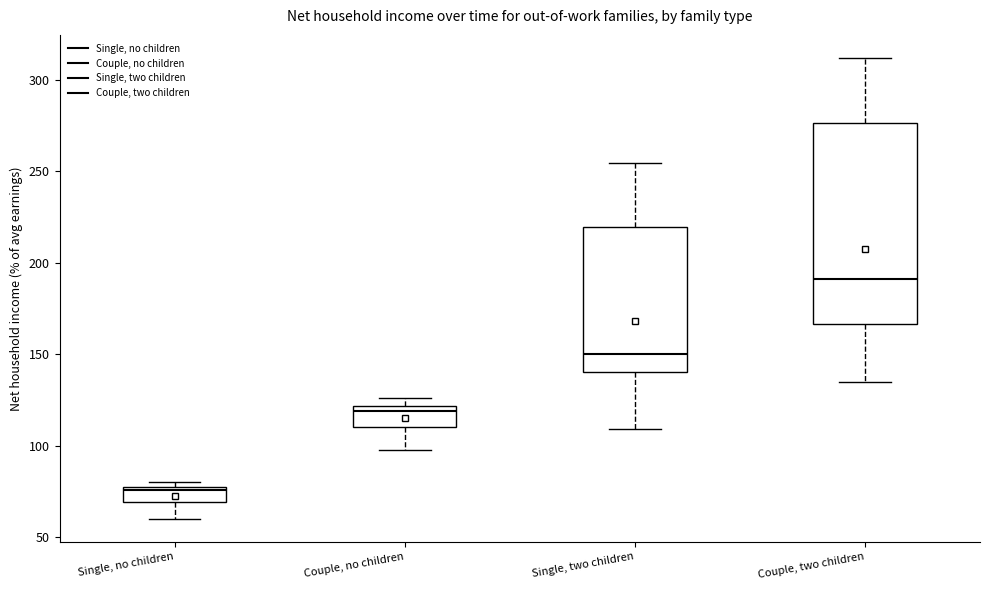

Reading left to right, transcribe this box plot: for each box, give where its median line is, the range the box spans, and where its two whiskers end, as read against the y-axis. The values are not printed on the chart, so give them approximately, as read against the axis.

Single, no children: median 75 (just below the box's upper edge), box 70 to 75, whiskers 60 to 80
Couple, no children: median 120 (just below the box's upper edge), box 110 to 120, whiskers 100 to 125
Single, two children: median 150, box 140 to 220, whiskers 110 to 255
Couple, two children: median 190, box 165 to 275, whiskers 135 to 310